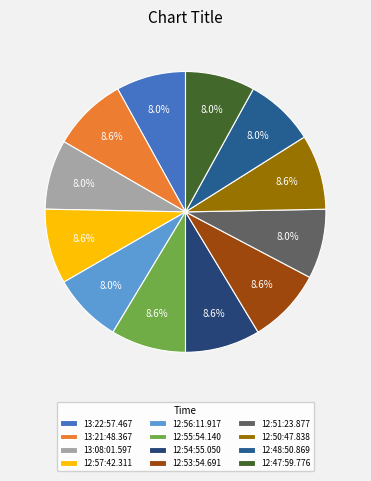

How many segments does this pie chart have?

12